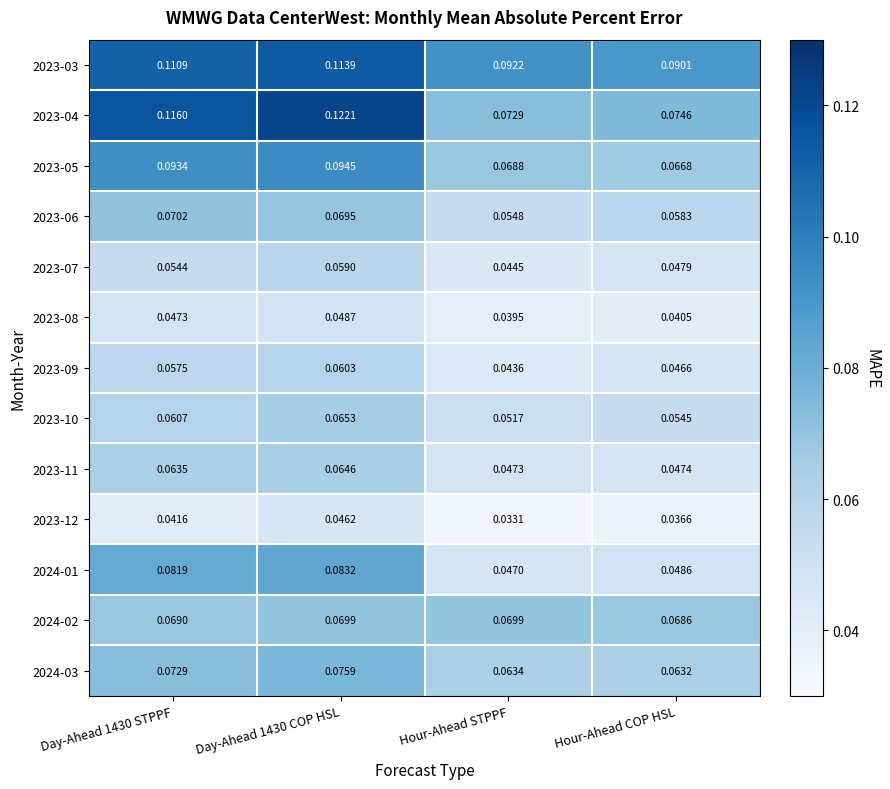

What is the total value across all series at Day-Ahead 1430 STPPF?

0.9